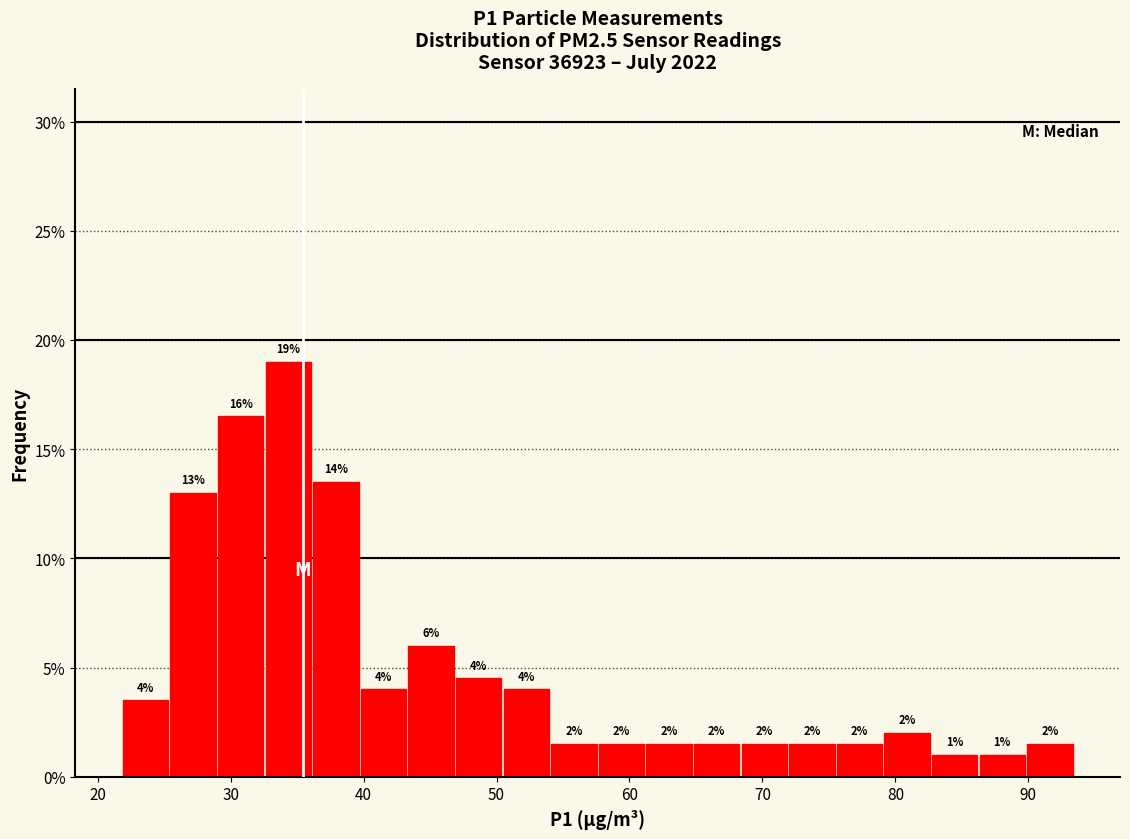

Read against the x-axis, roughly where is the centre of the tallest bar?

34